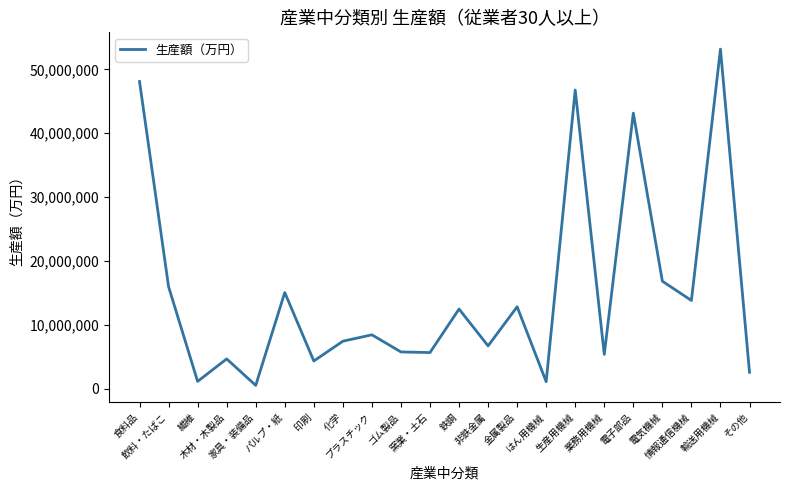

How many lines are shown in the chart?

1